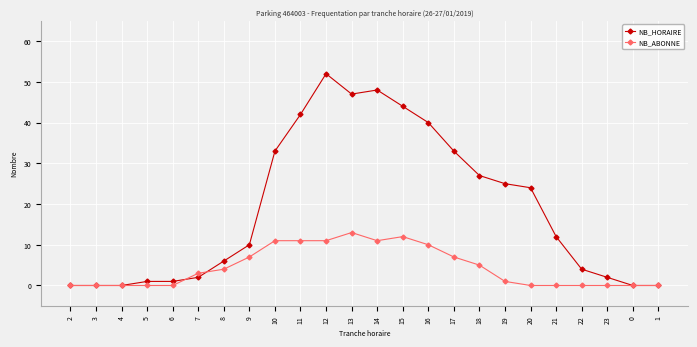

True or false: NB_HORAIRE has more than 0 interior local peaks.

True